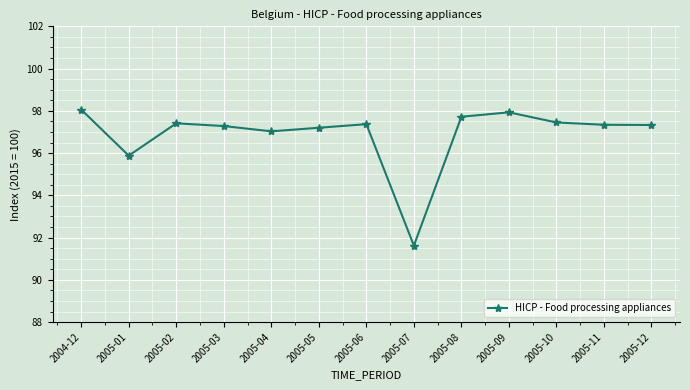

Where is the first local maximum?

2005-02